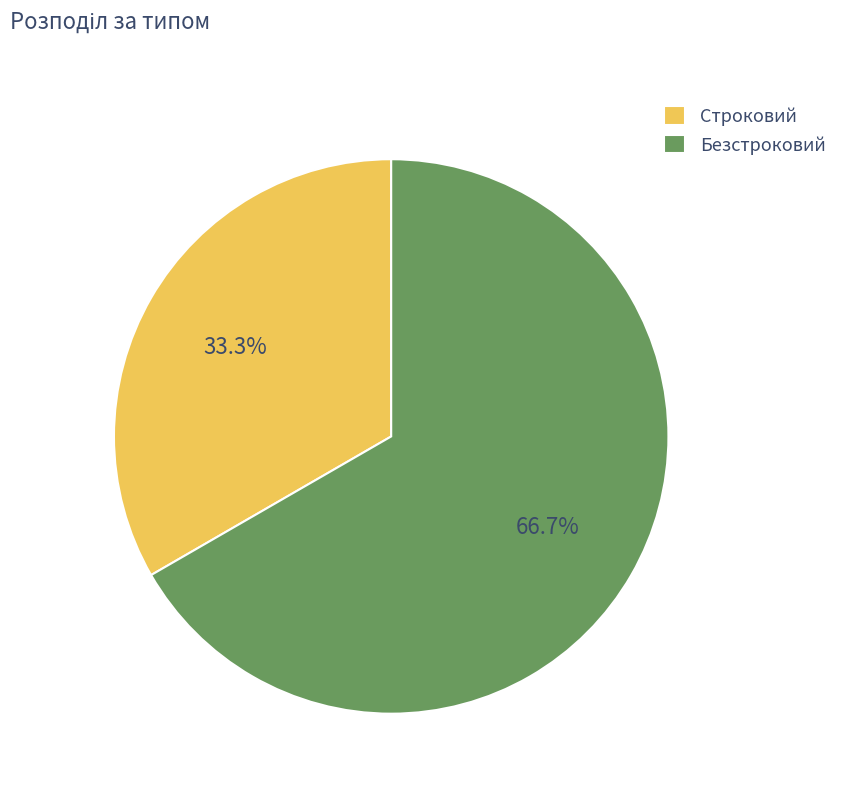

The Строковий slice represents 33% of the pie. True or false?

True